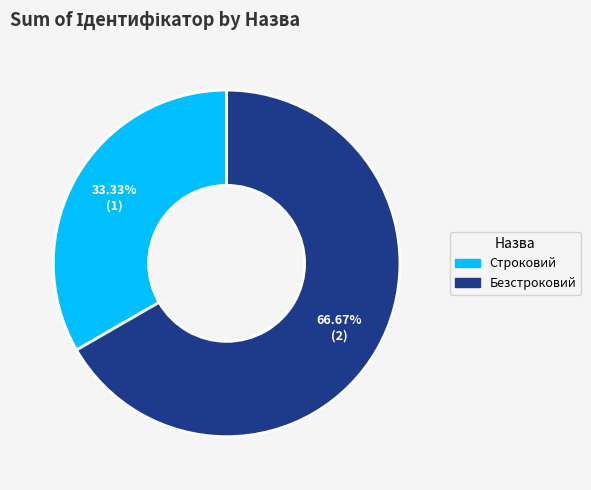

Which category has the smallest portion of the pie?

Строковий